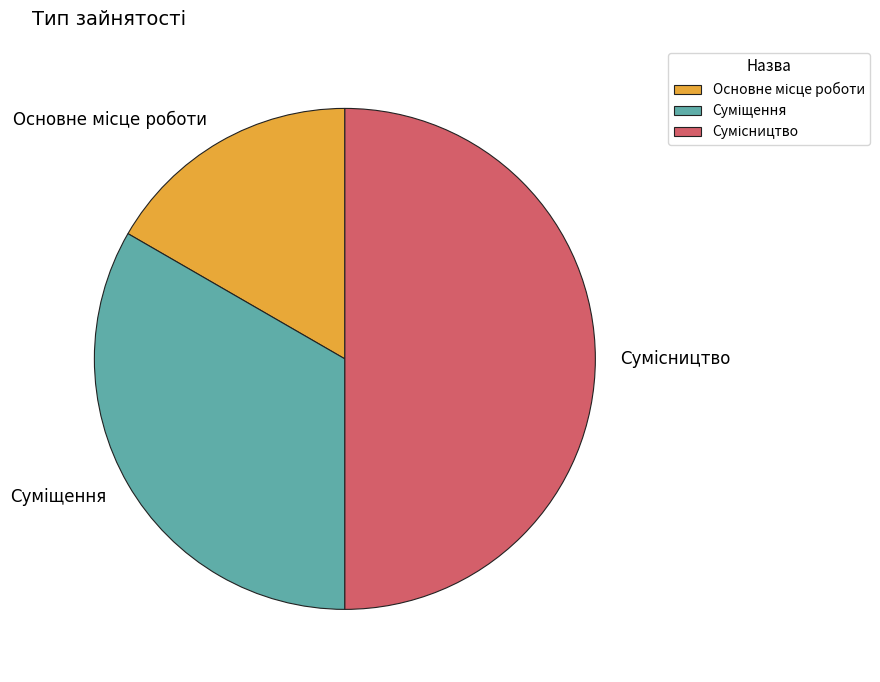

To the nearest percent, what portion does Суміщення represent?

33%